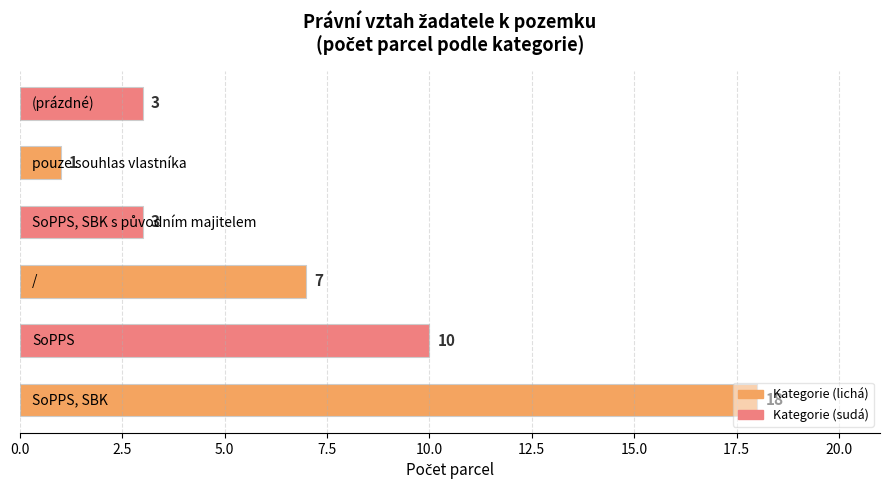

Count the values in the range 3 to 10.

4